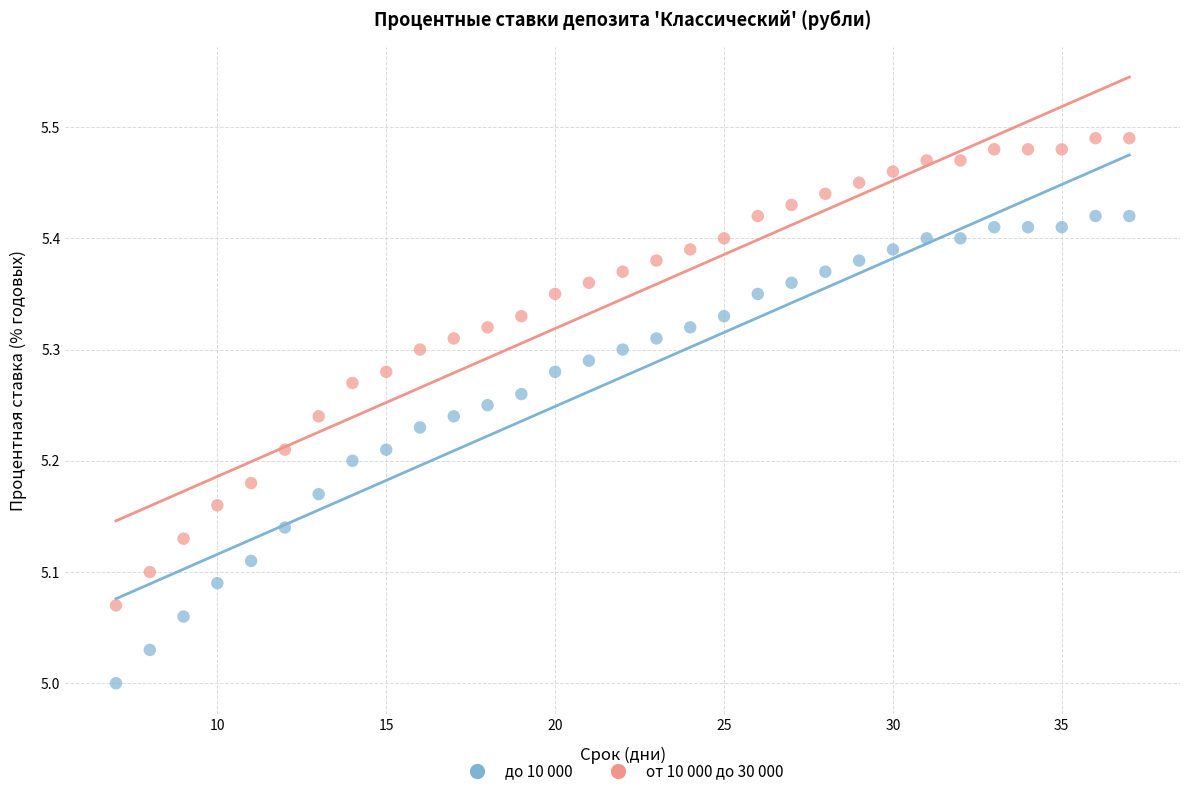

Which series reaches the minimum Y coordinate?

до 10 000